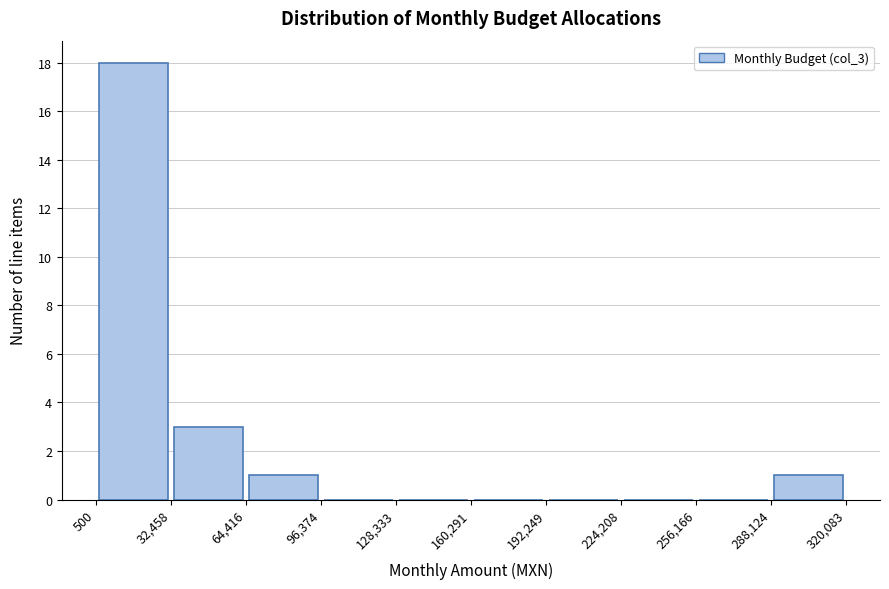

Which range on the x-axis has the tallest bar?

500 to 32,458